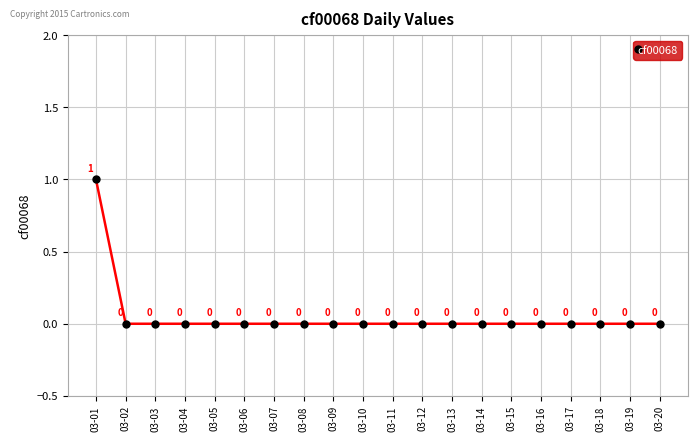

How many positive values are there?

1